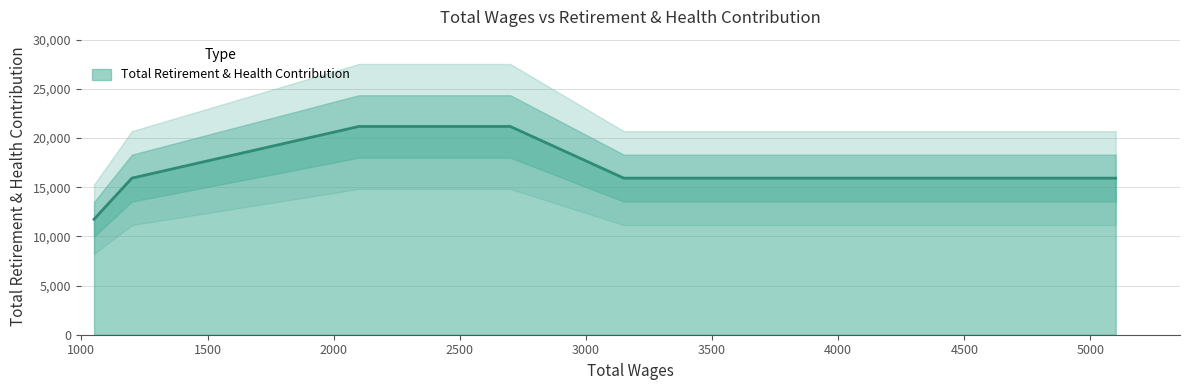

What is the approximate value at 2100.0, to the nearest 50?

21150